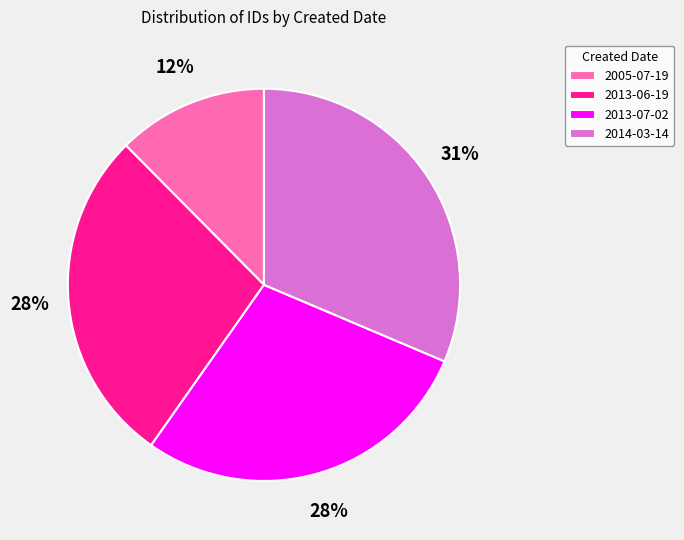

To the nearest percent, what portion does 2014-03-14 represent?

31%